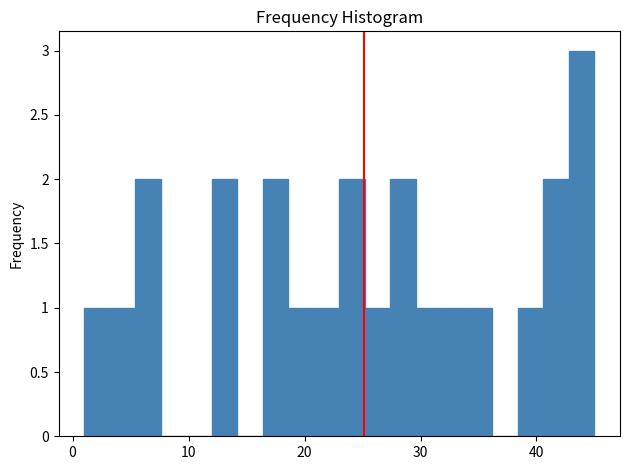

Around what value on the x-axis is the tallest bar? Give the approximate position of its centre, as read against the axis.

44